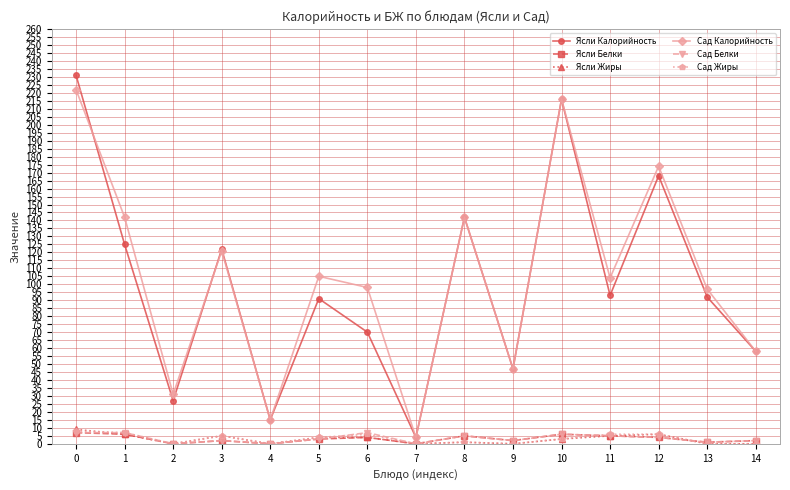

The Ясли Калорийность series shows 81 at 9. True or false?

False